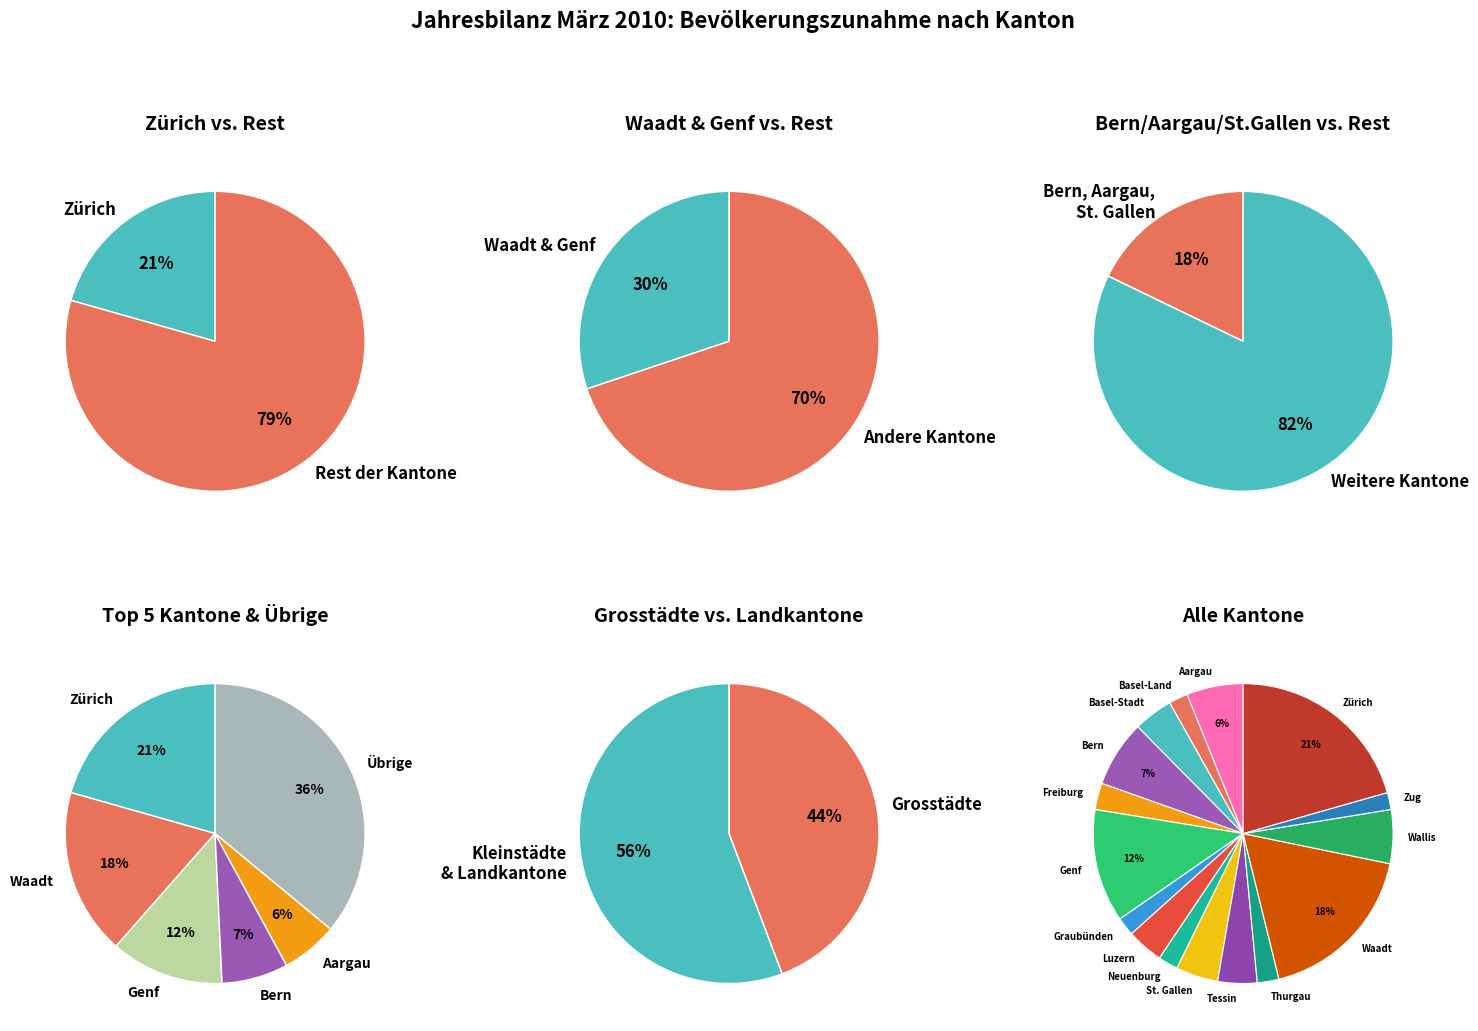

Approximately how many times larger is the value at Zürich compared to Freiburg?

7.2